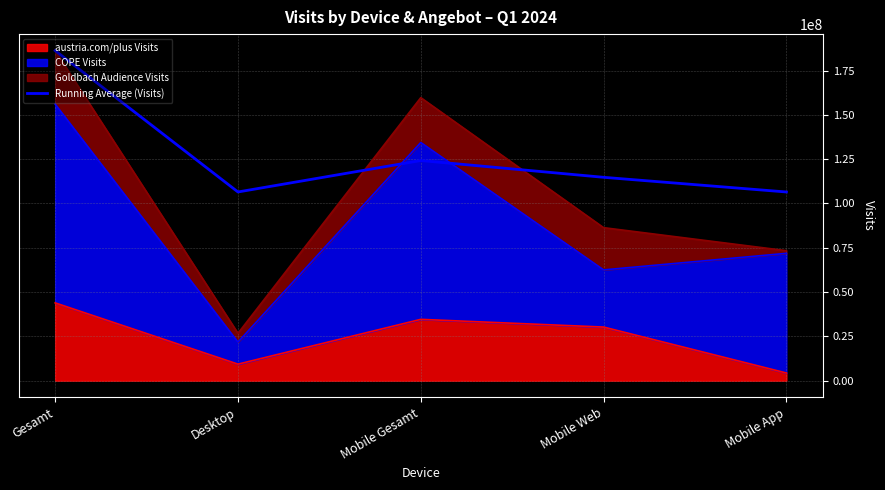

Reading left to right, transcribe all the data shown in this chart.

186217969.0	106477158.5	124214466.3	114746060.2	106466548.0